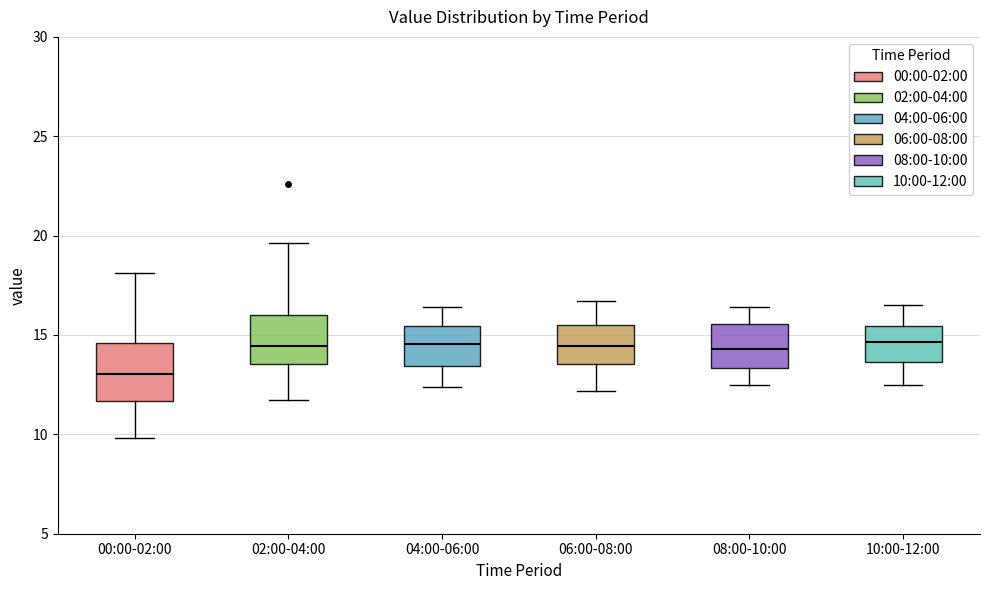

Where does the median line of the box for 00:00-02:00 sit on the y-axis? The values are not printed on the chart, so give them approximately, as read against the axis.

13.0